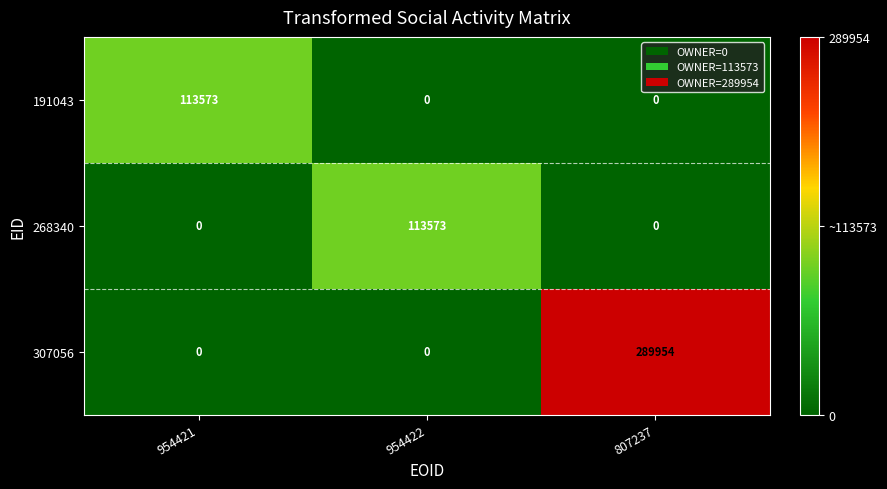

Which series changed the most between 954421 and 807237?

307056